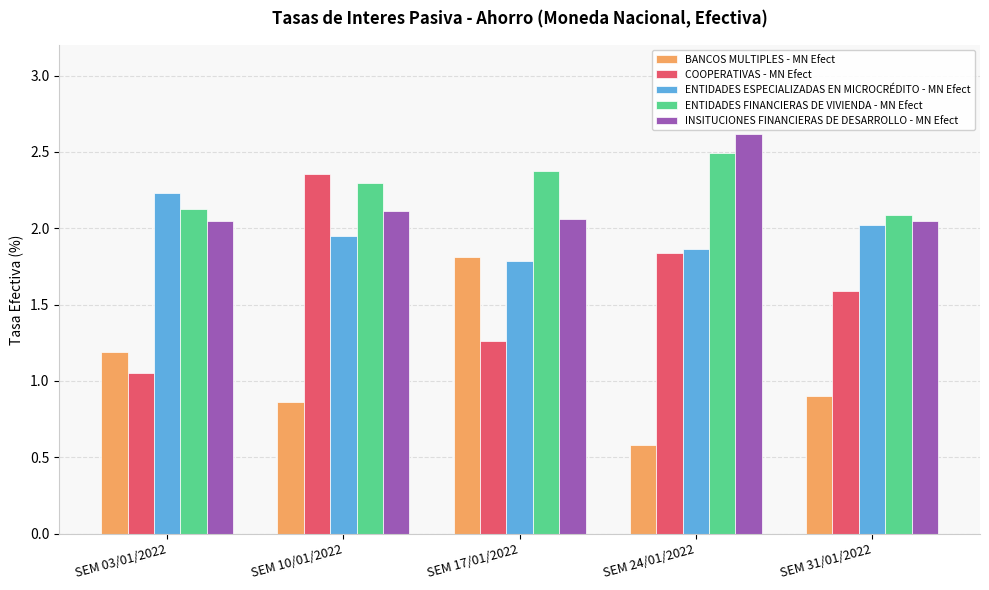

True or false: ENTIDADES ESPECIALIZADAS EN MICROCRÉDITO - MN Efect has a value of 1.1 at SEM 24/01/2022.

False